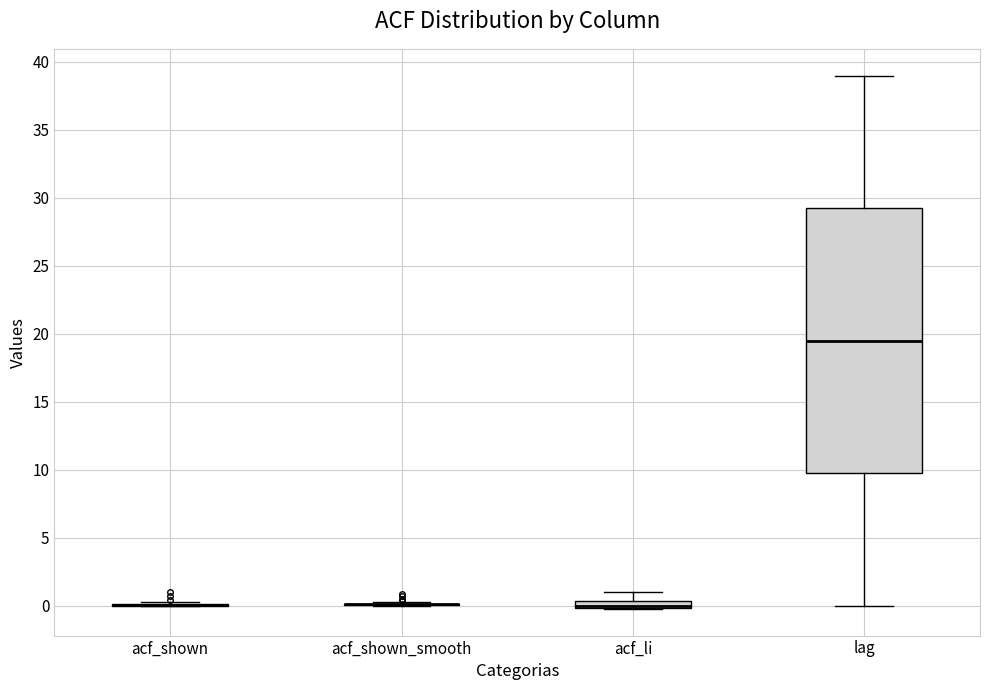

Which box is the tallest, from its lower edge to its upper edge?

lag